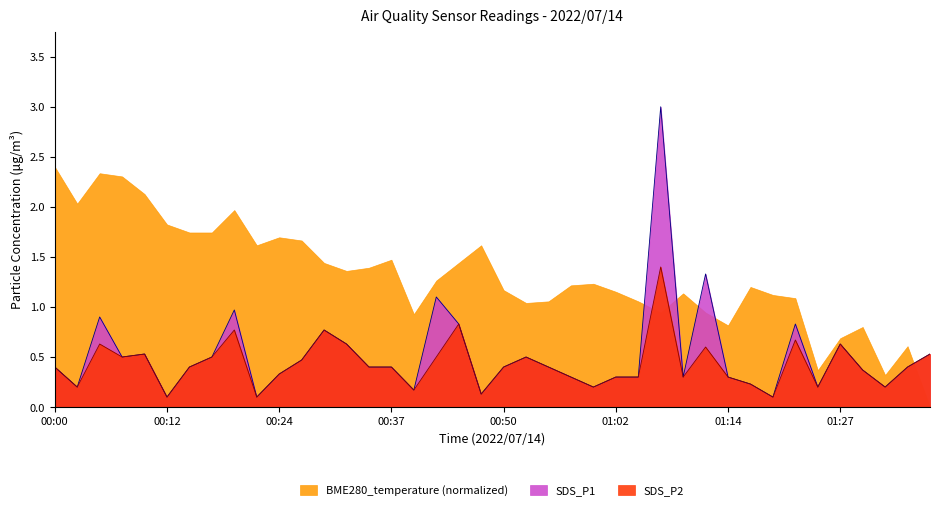

In SDS_P2, how many points are lower than both neighbors (excluding endpoints)?

11